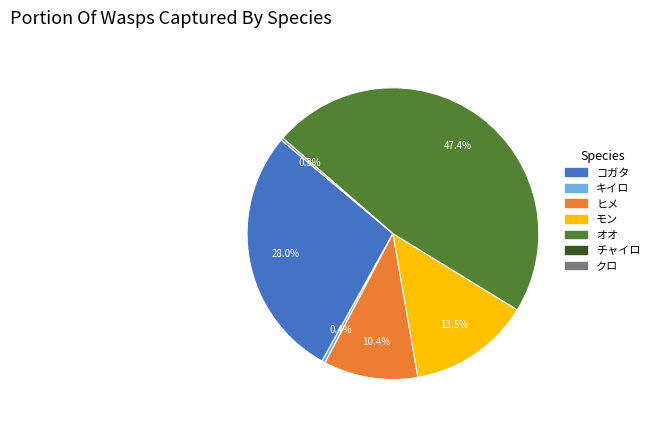

Does any single category account for the majority?

No